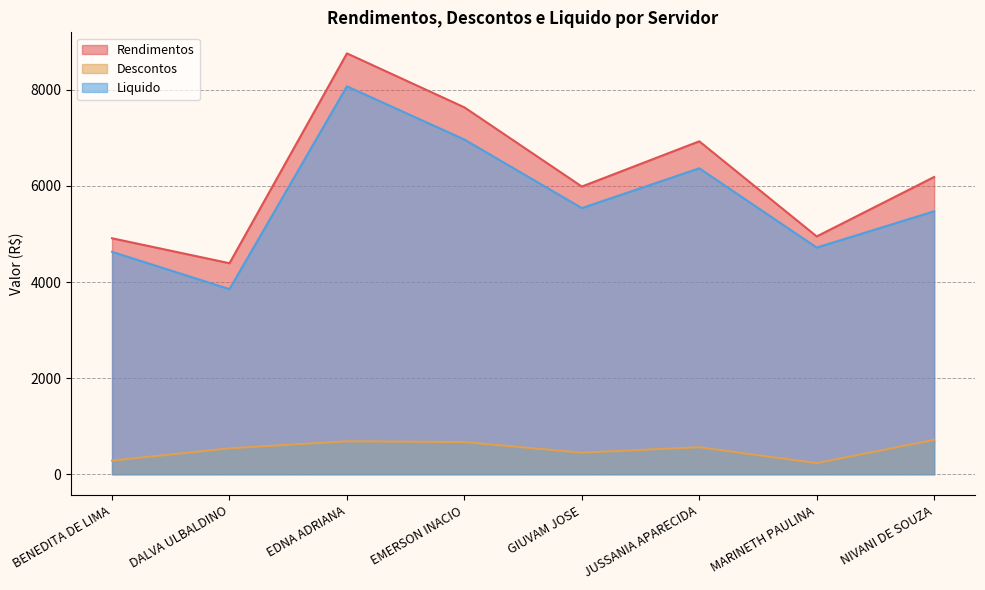

True or false: Rendimentos and Descontos cross at least once.

False